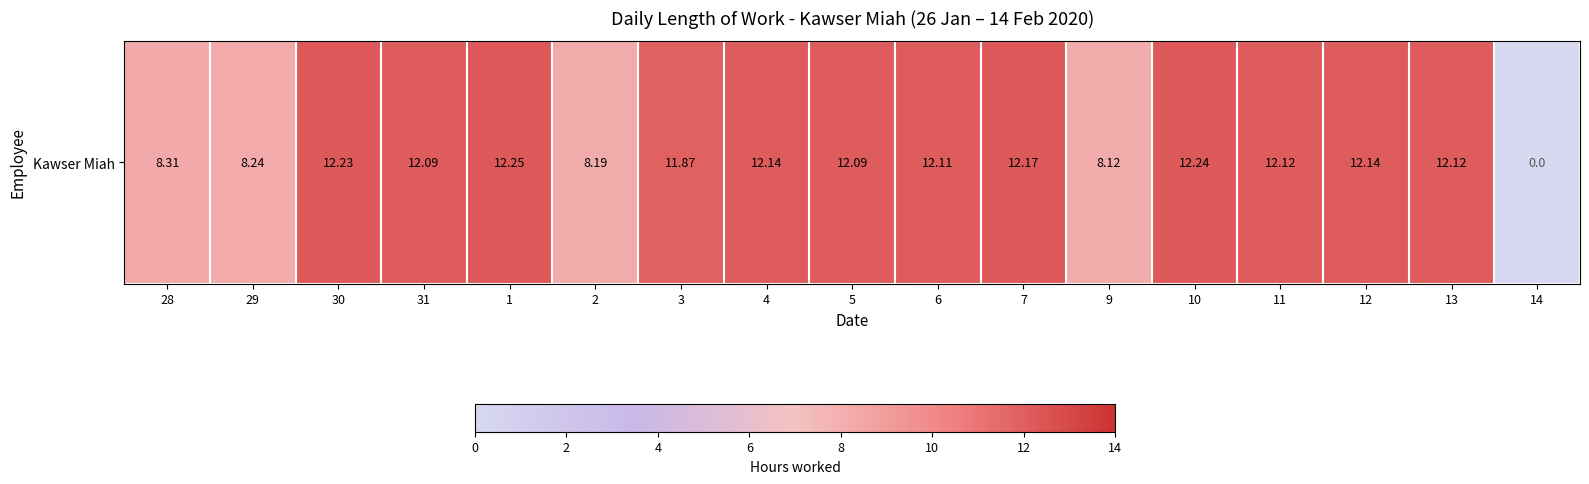

What is the difference between the values at 5 and 28?

3.8